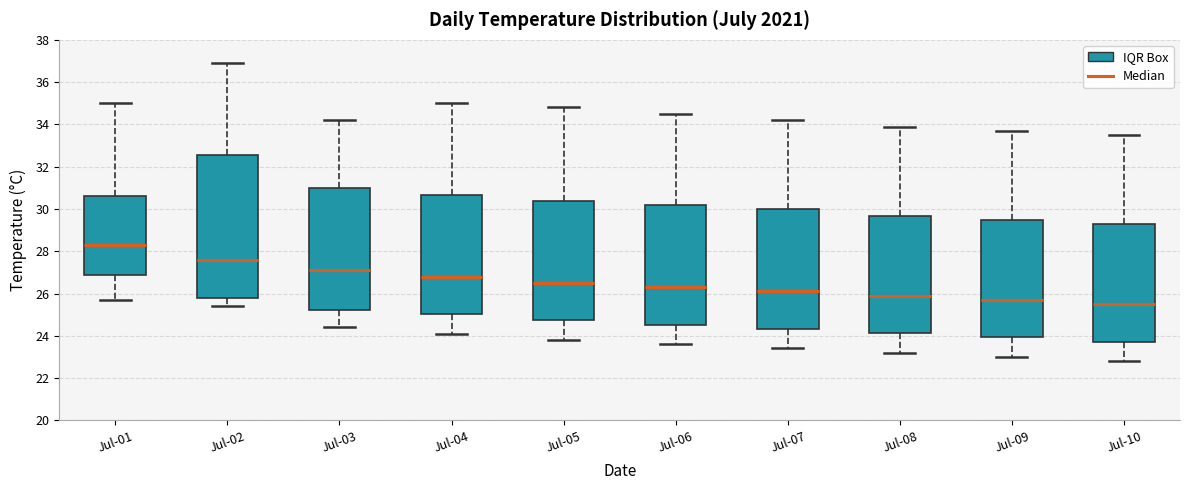

Comparing the boxes themselves (not the whiskers), which one is the tallest?

Jul-02